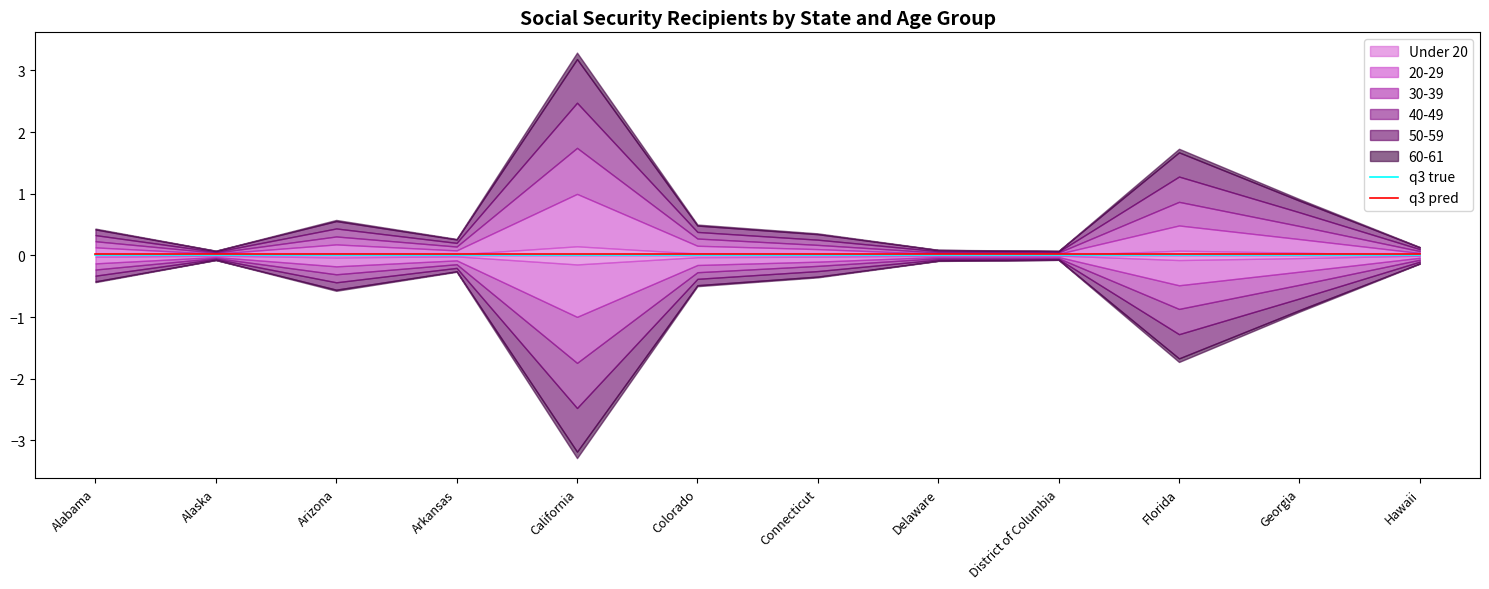

True or false: q3 true and q3 pred cross at least once.

False